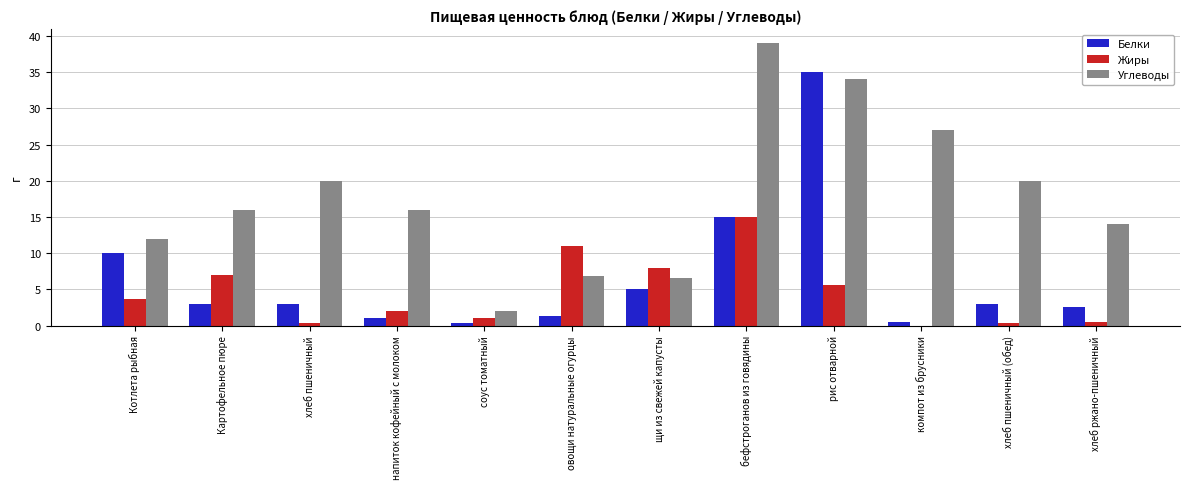

At which category does the chart reach its peak across all series?

бефстроганов из говядины